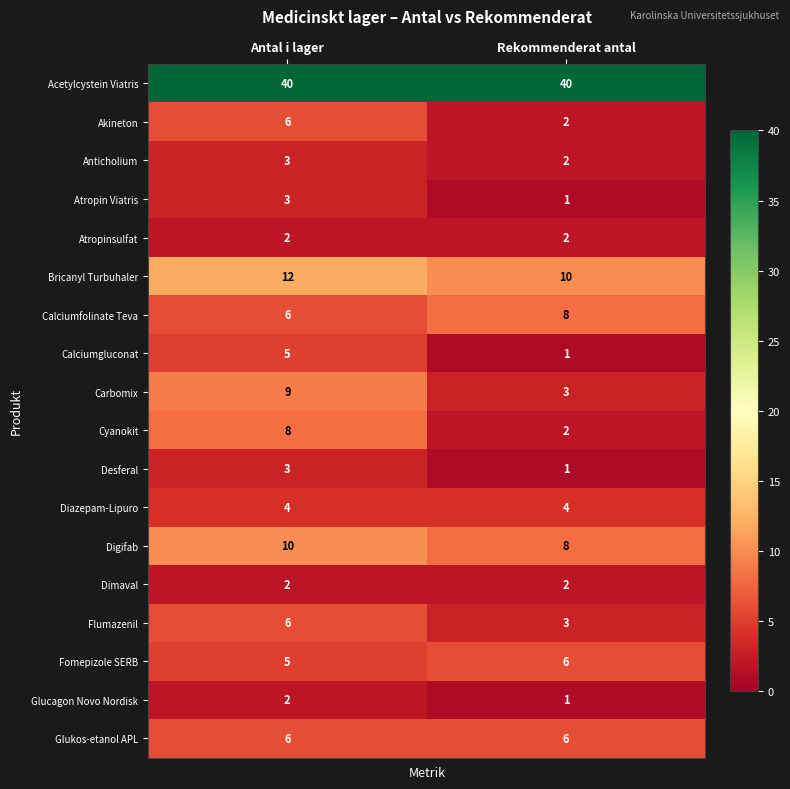

How many data points does each series have?

2